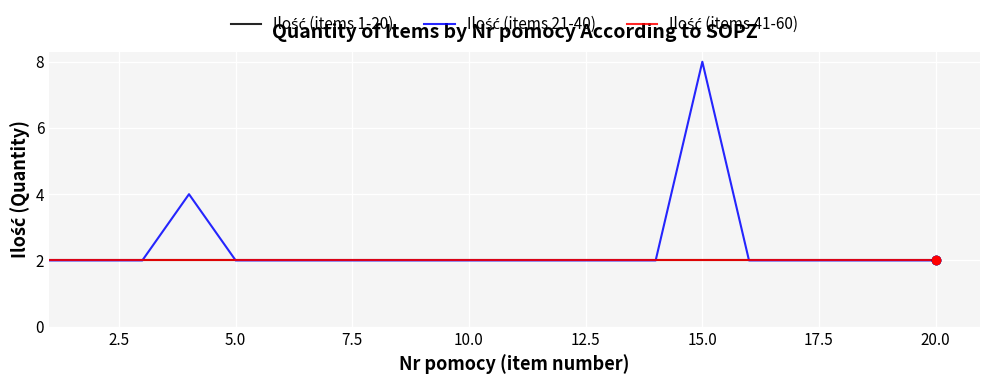

Reading left to right, what are all the values shown in this chart?

Ilość (items 1-20): 2	2	2	2	2	2	2	2	2	2	2	2	2	2	2	2	2	2	2	2
Ilość (items 21-40): 2	2	2	4	2	2	2	2	2	2	2	2	2	2	8	2	2	2	2	2
Ilość (items 41-60): 2	2	2	2	2	2	2	2	2	2	2	2	2	2	2	2	2	2	2	2